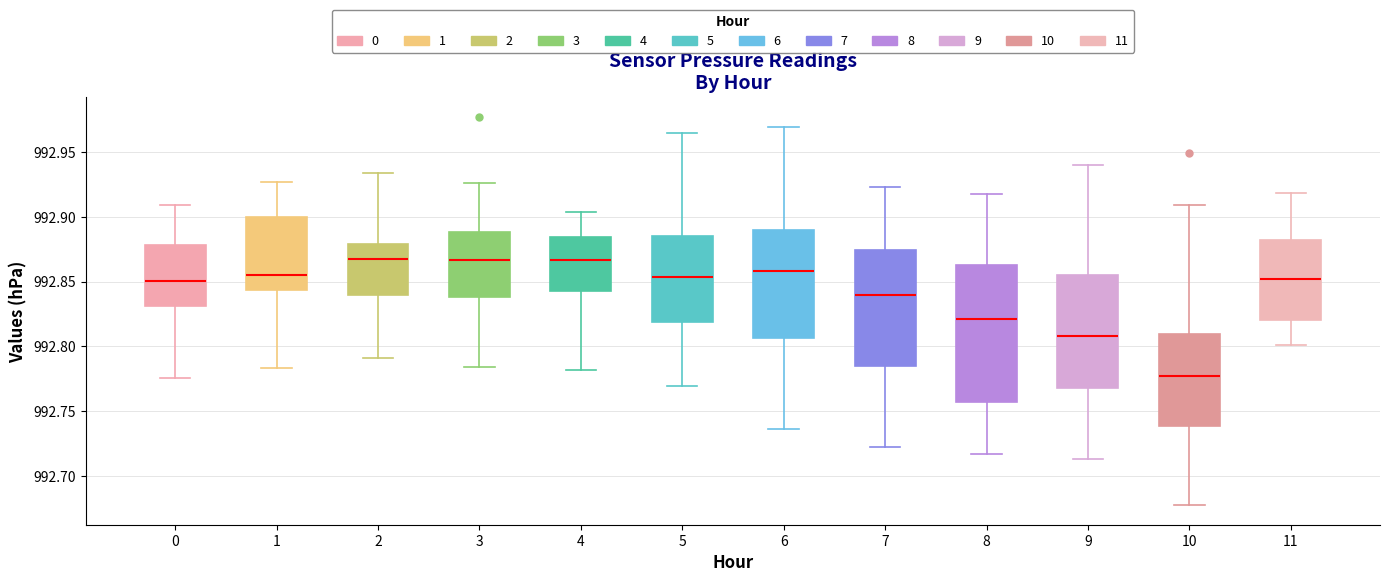

Reading left to right, read every box against the y-axis: the position of its median line, the range the box covers, and the ends of its whiskers. The values are not printed on the chart, so give them approximately, as read against the axis.

0: median 992.850, box 992.830 to 992.880, whiskers 992.775 to 992.910
1: median 992.855, box 992.845 to 992.900, whiskers 992.785 to 992.925
2: median 992.865, box 992.840 to 992.880, whiskers 992.790 to 992.935
3: median 992.865, box 992.840 to 992.890, whiskers 992.785 to 992.925
4: median 992.865, box 992.840 to 992.885, whiskers 992.780 to 992.905
5: median 992.855, box 992.820 to 992.885, whiskers 992.770 to 992.965
6: median 992.860, box 992.805 to 992.890, whiskers 992.735 to 992.970
7: median 992.840, box 992.785 to 992.875, whiskers 992.725 to 992.925
8: median 992.820, box 992.755 to 992.865, whiskers 992.715 to 992.915
9: median 992.810, box 992.770 to 992.855, whiskers 992.715 to 992.940
10: median 992.775, box 992.740 to 992.810, whiskers 992.675 to 992.910
11: median 992.850, box 992.820 to 992.880, whiskers 992.800 to 992.920